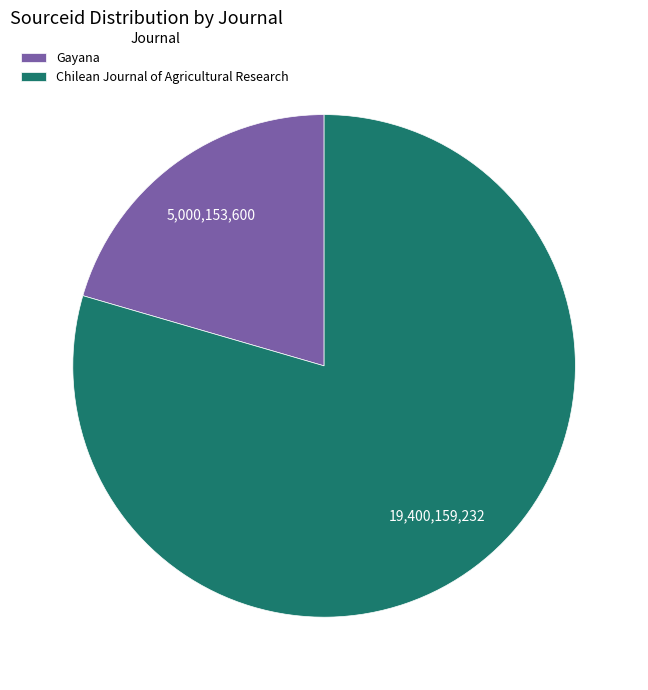

Combined, do Chilean Journal of Agricultural Research and Gayana account for over 50%?

Yes